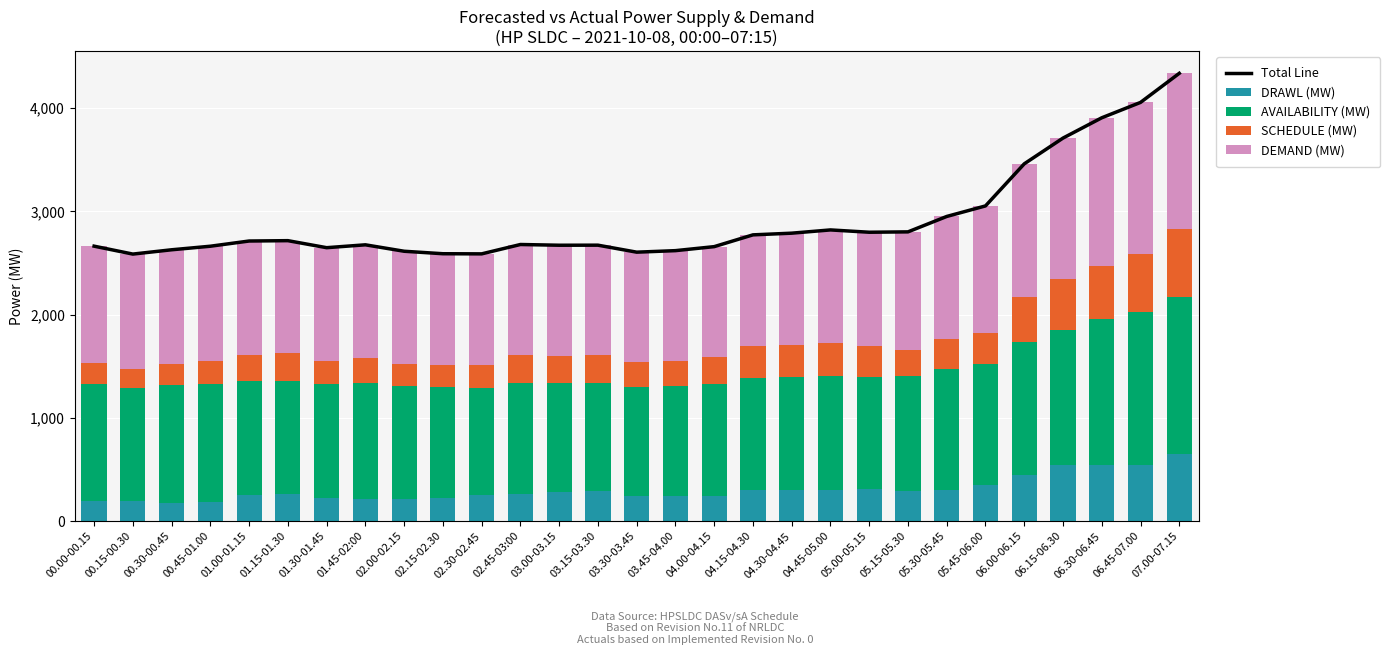

List the series in order of their peak value, lowest first.

DRAWL (MW), SCHEDULE (MW), DEMAND (MW), AVAILABILITY (MW), Total Line